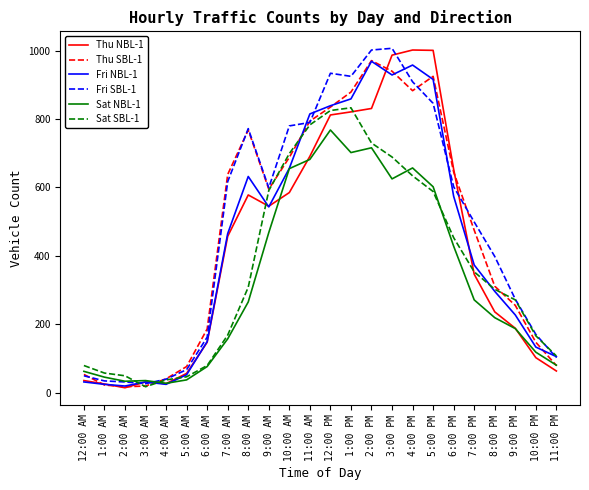

What is the difference between the maximum and minimum values in the Sat NBL-1 series?

741